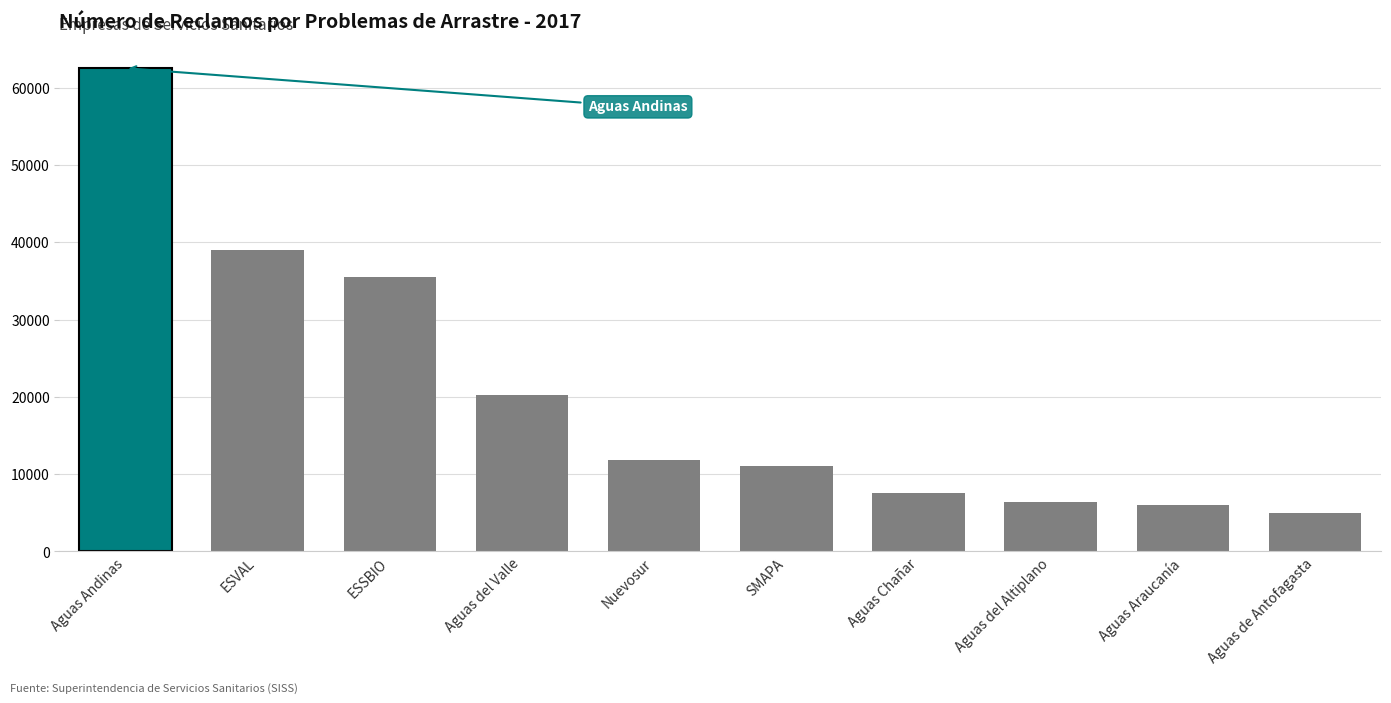

What is the greatest value displayed?

62510